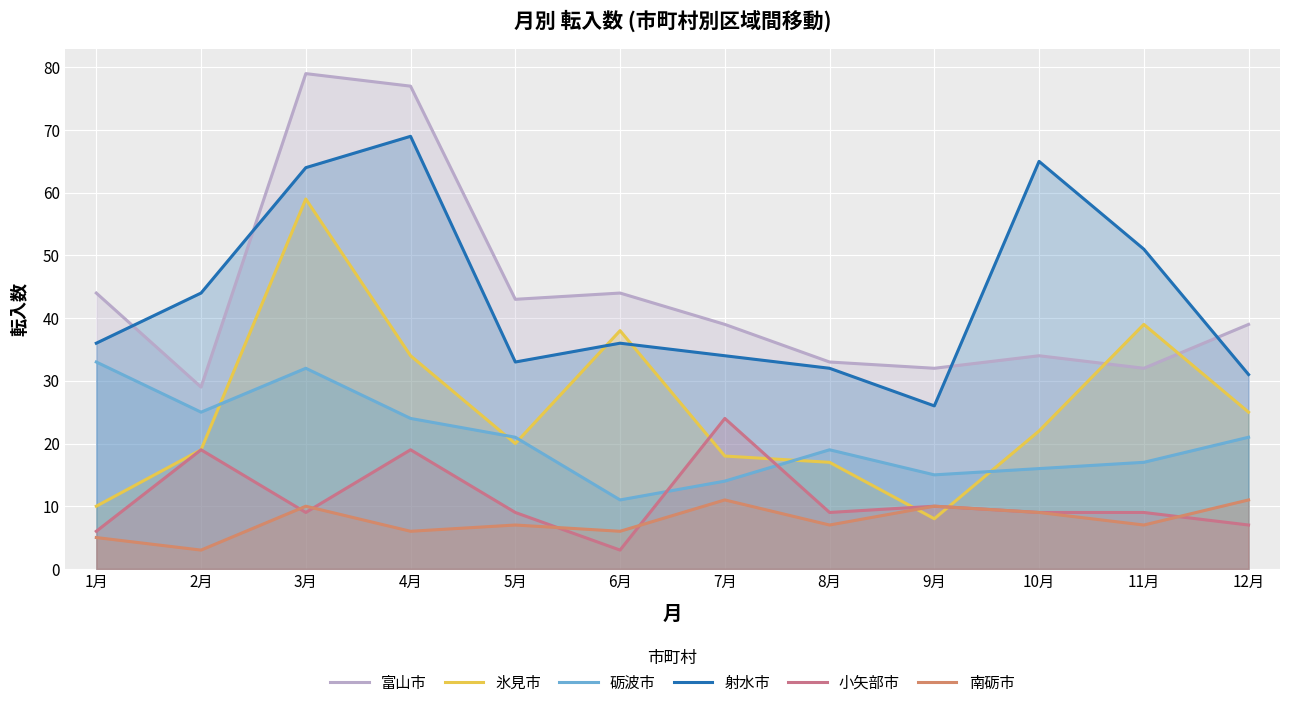

What is the label of the 7th point from the left?

7月